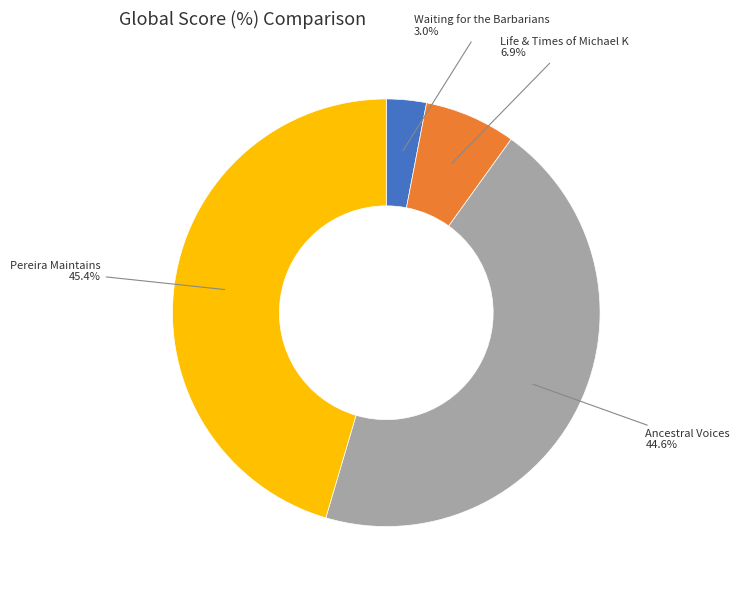

Does any single category account for the majority?

No